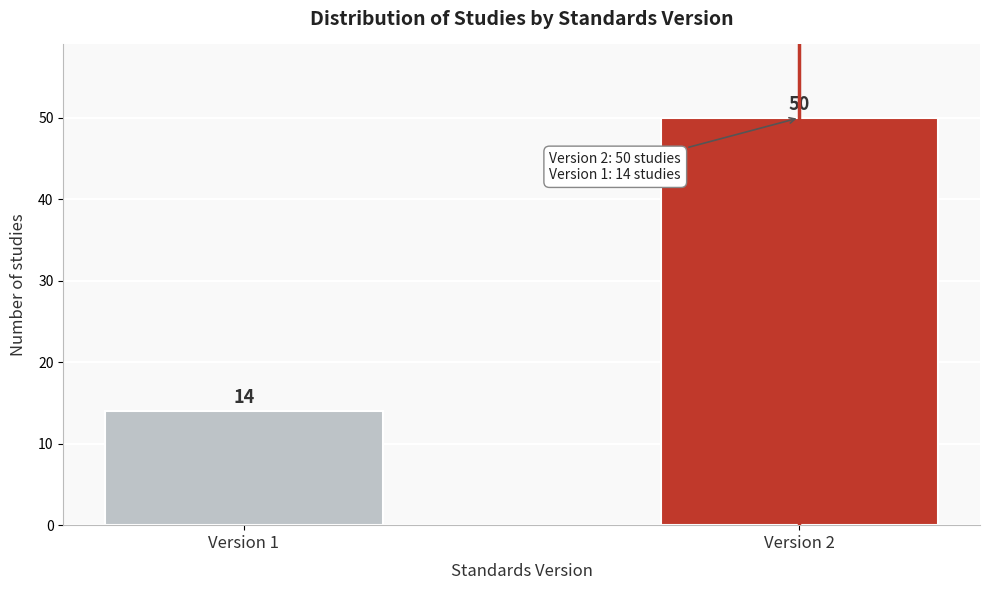

Reading left to right, extract all data points from this chart.

Version 1=14	Version 2=50